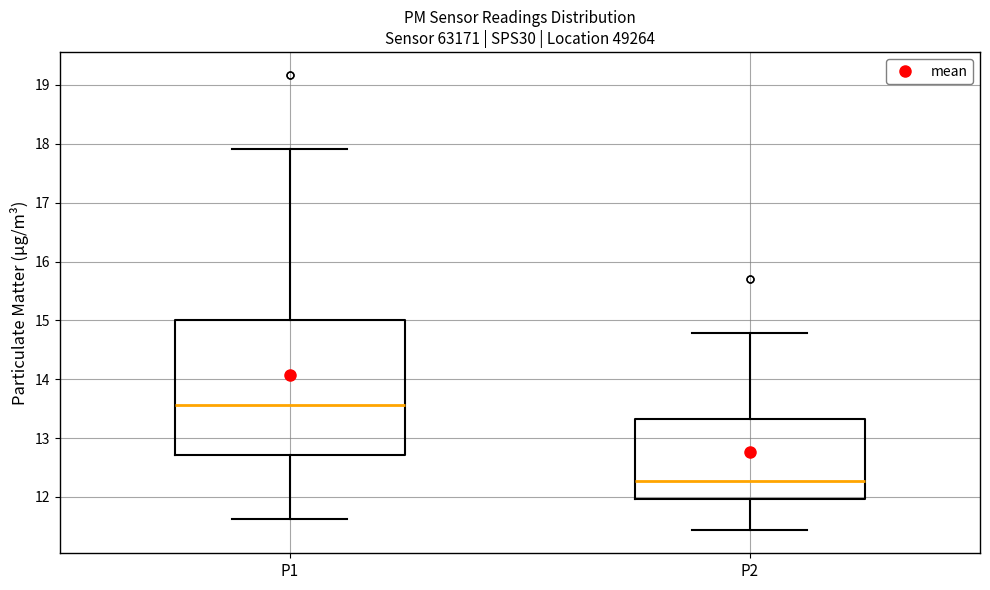

Reading left to right, read every box against the y-axis: the position of its median line, the range the box covers, and the ends of its whiskers. The values are not printed on the chart, so give them approximately, as read against the axis.

P1: median 13.6, box 12.7 to 15.0, whiskers 11.6 to 17.9
P2: median 12.3, box 12.0 to 13.3, whiskers 11.4 to 14.8